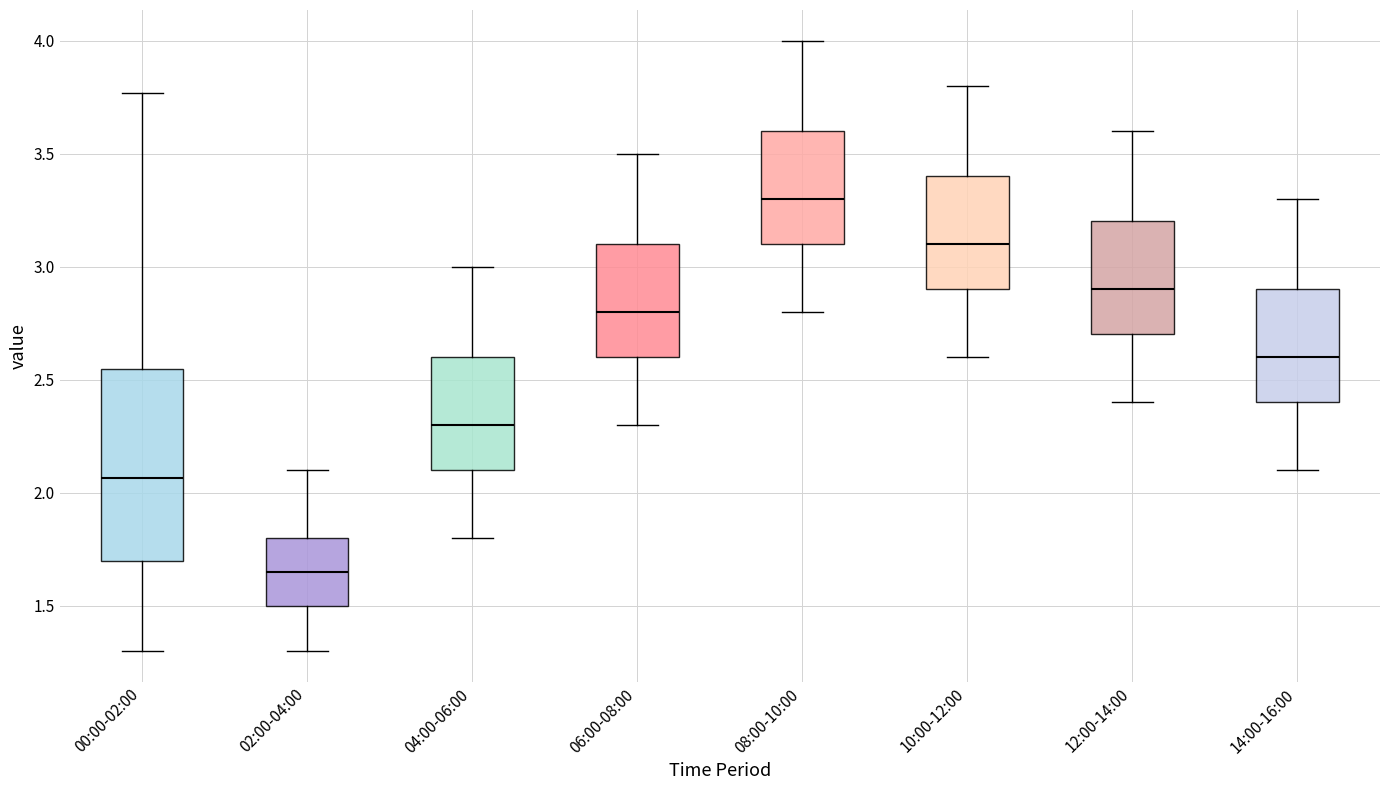

Reading left to right, read every box against the y-axis: the position of its median line, the range the box covers, and the ends of its whiskers. The values are not printed on the chart, so give them approximately, as read against the axis.

00:00-02:00: median 2.05, box 1.70 to 2.55, whiskers 1.30 to 3.75
02:00-04:00: median 1.65, box 1.50 to 1.80, whiskers 1.30 to 2.10
04:00-06:00: median 2.30, box 2.10 to 2.60, whiskers 1.80 to 3.00
06:00-08:00: median 2.80, box 2.60 to 3.10, whiskers 2.30 to 3.50
08:00-10:00: median 3.30, box 3.10 to 3.60, whiskers 2.80 to 4.00
10:00-12:00: median 3.10, box 2.90 to 3.40, whiskers 2.60 to 3.80
12:00-14:00: median 2.90, box 2.70 to 3.20, whiskers 2.40 to 3.60
14:00-16:00: median 2.60, box 2.40 to 2.90, whiskers 2.10 to 3.30